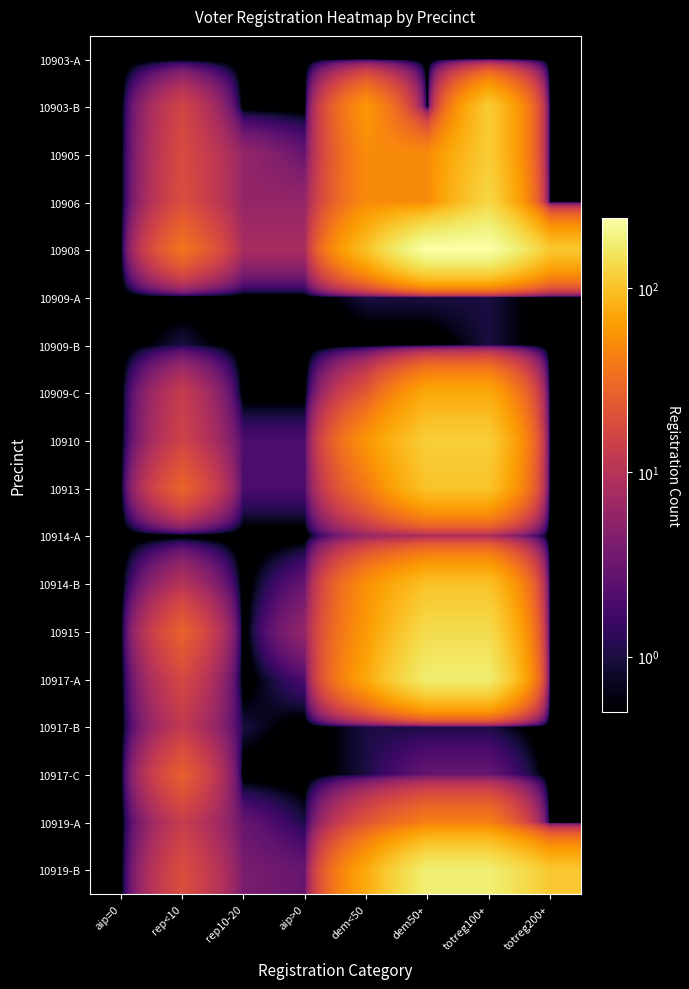

Reading right to left, extract all data points from this chart.

10903-A: totreg200+=0.1	totreg100+=0.1	dem50+=0.1	dem<50=0.1	aip>0=0.1	rep10-20=0.1	rep<10=0.1	aip=0=0.1
10903-B: totreg200+=0.1	totreg100+=113.0	dem50+=0.1	dem<50=59.0	aip>0=0.1	rep10-20=0.1	rep<10=16.0	aip=0=0.1
10905: totreg200+=0.1	totreg100+=113.0	dem50+=50.0	dem<50=50.0	aip>0=3.0	rep10-20=6.0	rep<10=18.0	aip=0=0.1
10906: totreg200+=0.1	totreg100+=130.0	dem50+=50.0	dem<50=50.0	aip>0=6.0	rep10-20=6.0	rep<10=19.0	aip=0=0.1
10908: totreg200+=108.0	totreg100+=241.0	dem50+=241.0	dem<50=99.0	aip>0=8.0	rep10-20=8.0	rep<10=36.0	aip=0=0.1
10909-A: totreg200+=0.1	totreg100+=1.0	dem50+=1.0	dem<50=1.0	aip>0=0.1	rep10-20=0.1	rep<10=0.1	aip=0=0.1
10909-B: totreg200+=0.1	totreg100+=1.0	dem50+=0.1	dem<50=0.1	aip>0=0.1	rep10-20=0.1	rep<10=1.0	aip=0=0.1
10909-C: totreg200+=0.1	totreg100+=74.0	dem50+=74.0	dem<50=23.0	aip>0=0.1	rep10-20=0.1	rep<10=13.0	aip=0=0.1
10910: totreg200+=0.1	totreg100+=117.0	dem50+=117.0	dem<50=57.0	aip>0=2.0	rep10-20=2.0	rep<10=15.0	aip=0=0.1
10913: totreg200+=0.1	totreg100+=102.0	dem50+=102.0	dem<50=38.0	aip>0=2.0	rep10-20=2.0	rep<10=28.0	aip=0=0.1
10914-A: totreg200+=0.1	totreg100+=8.0	dem50+=8.0	dem<50=6.0	aip>0=0.1	rep10-20=0.1	rep<10=0.1	aip=0=0.1
10914-B: totreg200+=0.1	totreg100+=100.0	dem50+=100.0	dem<50=53.0	aip>0=3.0	rep10-20=0.1	rep<10=10.0	aip=0=0.1
10915: totreg200+=0.1	totreg100+=139.0	dem50+=139.0	dem<50=60.0	aip>0=6.0	rep10-20=0.1	rep<10=27.0	aip=0=0.1
10917-A: totreg200+=0.1	totreg100+=175.0	dem50+=175.0	dem<50=72.0	aip>0=2.0	rep10-20=0.1	rep<10=17.0	aip=0=0.1
10917-B: totreg200+=0.1	totreg100+=1.0	dem50+=1.0	dem<50=1.0	aip>0=0.1	rep10-20=1.0	rep<10=12.0	aip=0=0.1
10917-C: totreg200+=0.1	totreg100+=3.0	dem50+=3.0	dem<50=1.0	aip>0=0.1	rep10-20=0.1	rep<10=26.0	aip=0=0.1
10919-A: totreg200+=0.1	totreg100+=42.0	dem50+=42.0	dem<50=22.0	aip>0=1.0	rep10-20=3.0	rep<10=13.0	aip=0=0.1
10919-B: totreg200+=108.0	totreg100+=179.0	dem50+=179.0	dem<50=74.0	aip>0=3.0	rep10-20=4.0	rep<10=19.0	aip=0=0.1